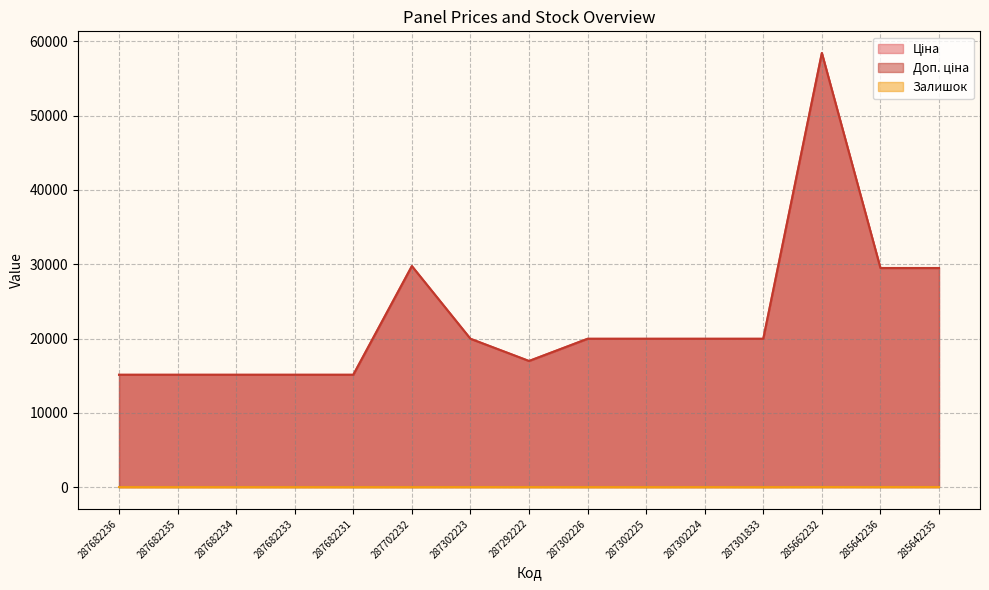

Rank the series at 287682233 from lowest to highest value.

Залишок, Ціна, Доп. ціна